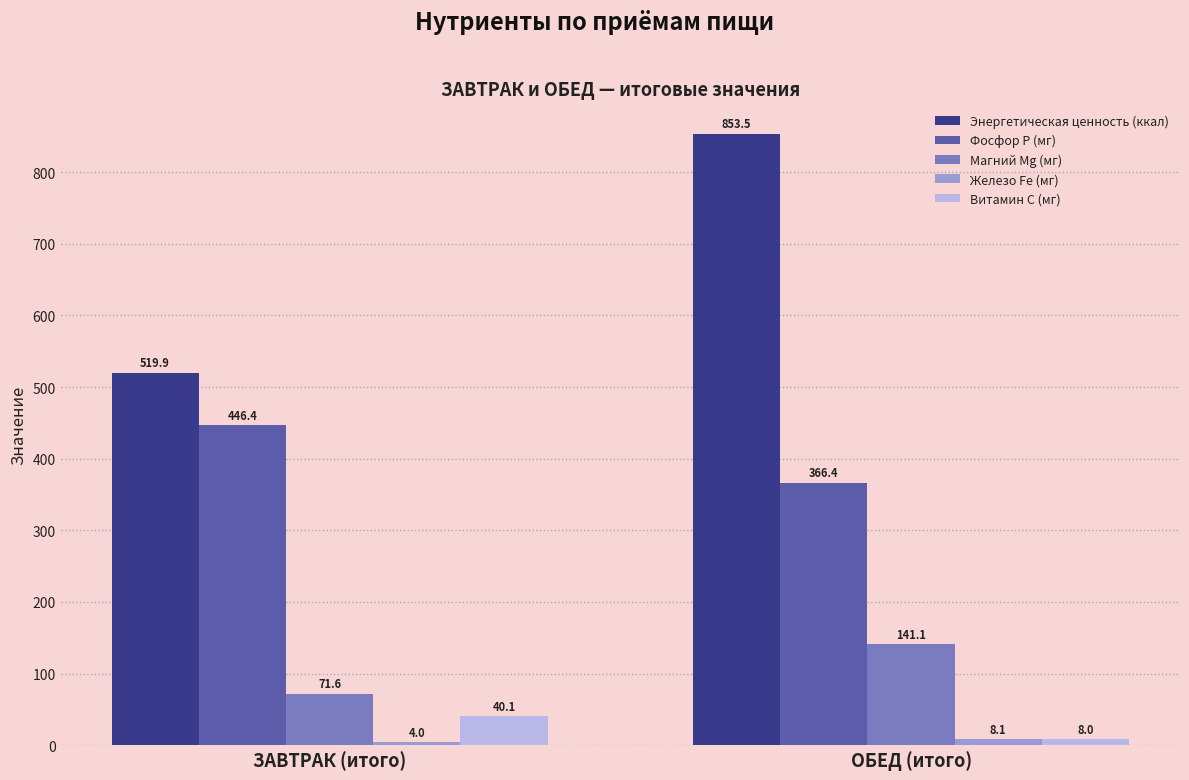

What is the minimum value shown in the chart?

4.0